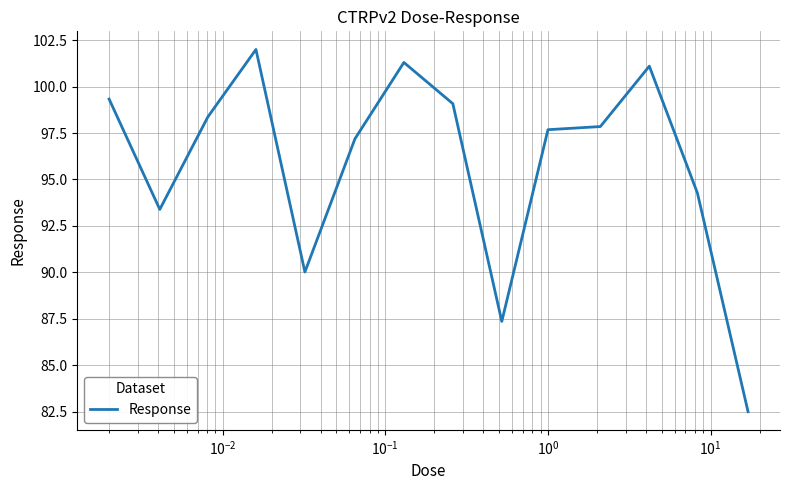

What is the minimum value shown in the chart?

82.5